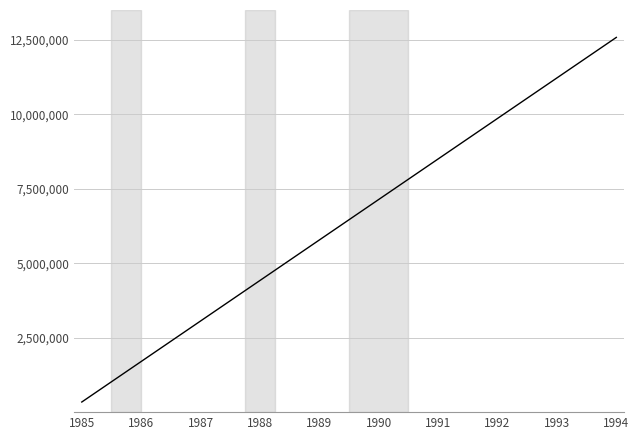

Is this an area chart (filled region under the line)?

No